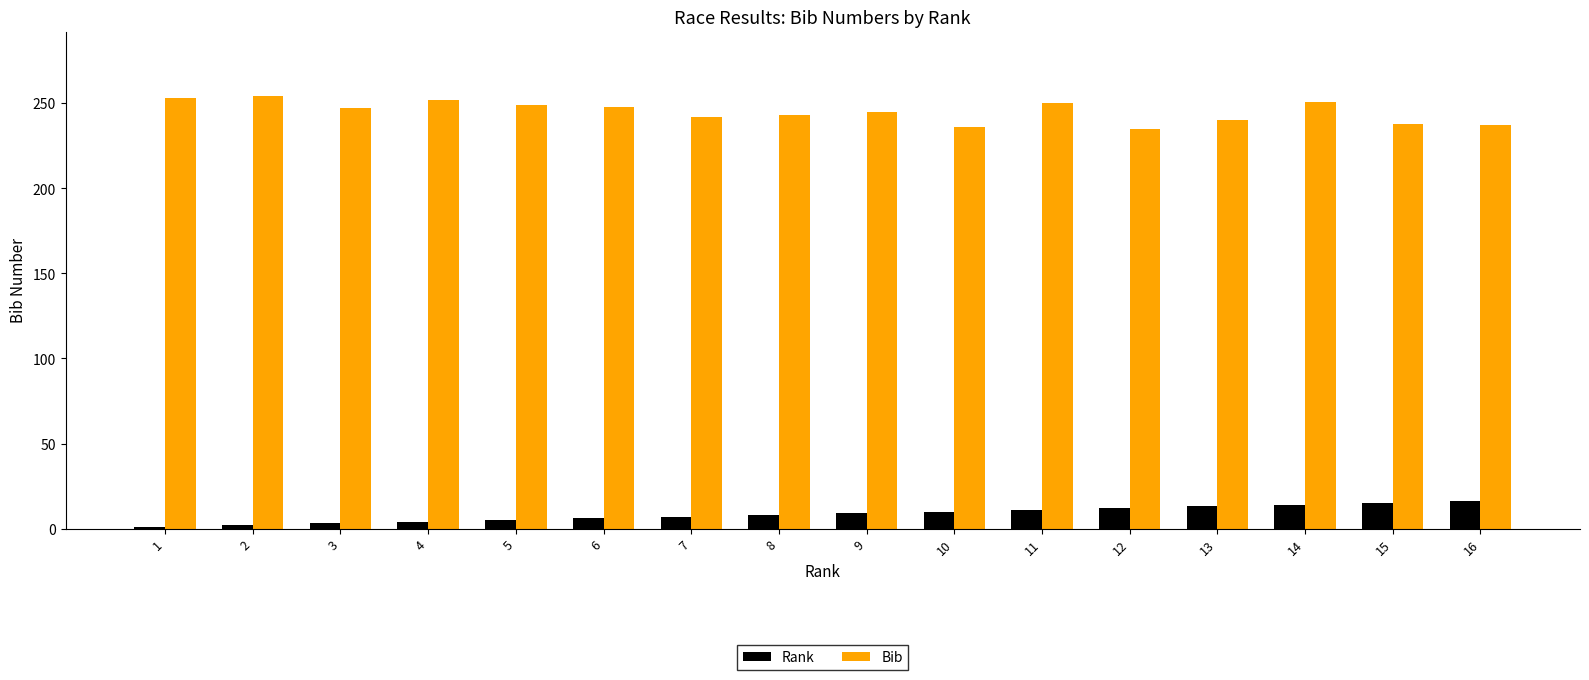

How many values in the Bib series are below 247?

8